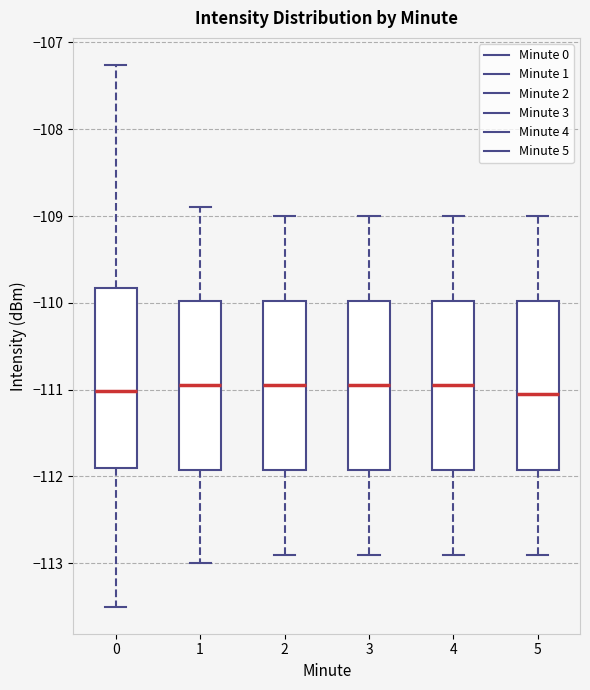

Reading left to right, transcribe this box plot: for each box, give where its median line is, the range the box spans, and where its two whiskers end, as read against the y-axis. The values are not printed on the chart, so give them approximately, as read against the axis.

0: median -111.0, box -111.9 to -109.8, whiskers -113.5 to -107.3
1: median -110.9, box -111.9 to -110.0, whiskers -113.0 to -108.9
2: median -110.9, box -111.9 to -110.0, whiskers -112.9 to -109.0
3: median -110.9, box -111.9 to -110.0, whiskers -112.9 to -109.0
4: median -110.9, box -111.9 to -110.0, whiskers -112.9 to -109.0
5: median -111.0, box -111.9 to -110.0, whiskers -112.9 to -109.0